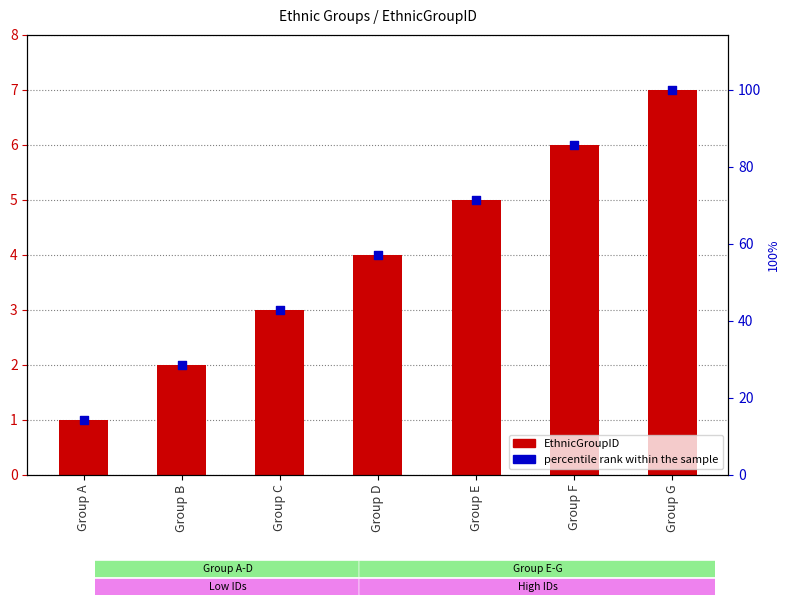

Which series has the largest total across all categories?

percentile rank within the sample